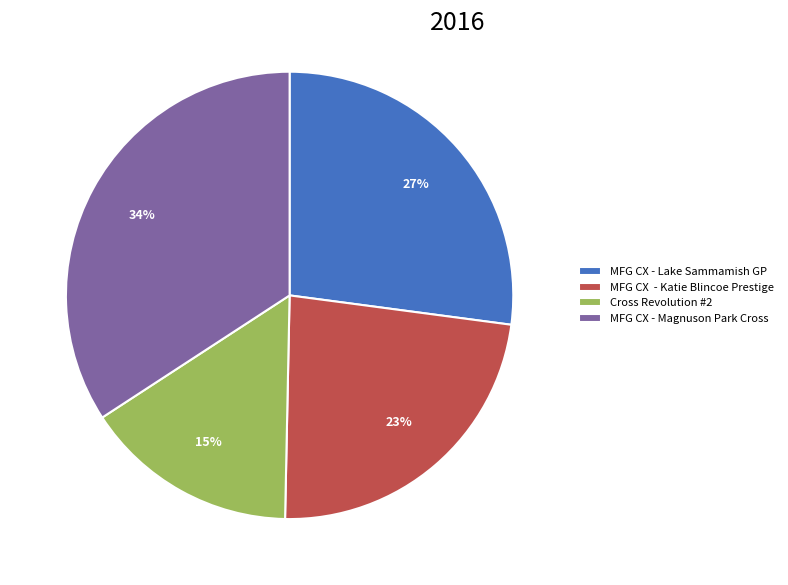

To the nearest percent, what portion does MFG CX - Magnuson Park Cross represent?

34%